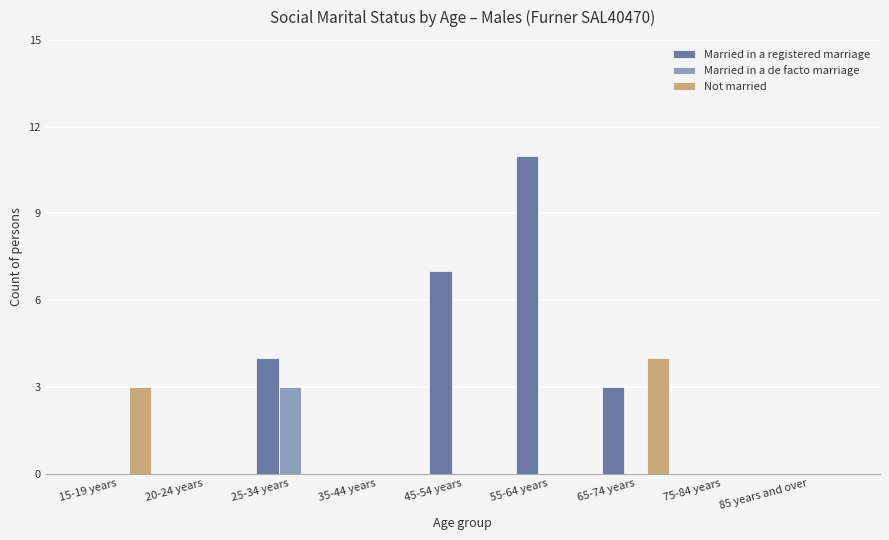

What is the sum of all Married in a de facto marriage values?

3